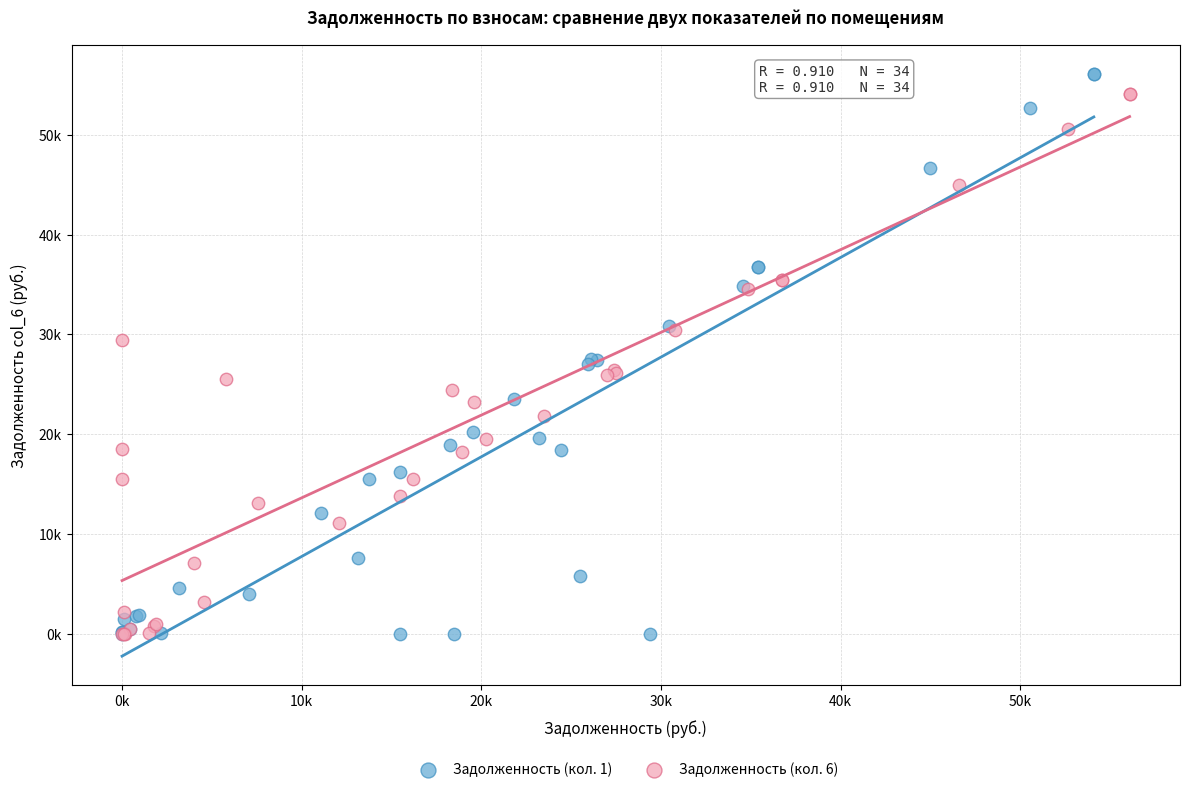

What are all the series names shown in the legend?

Задолженность (кол. 1), Задолженность (кол. 6)